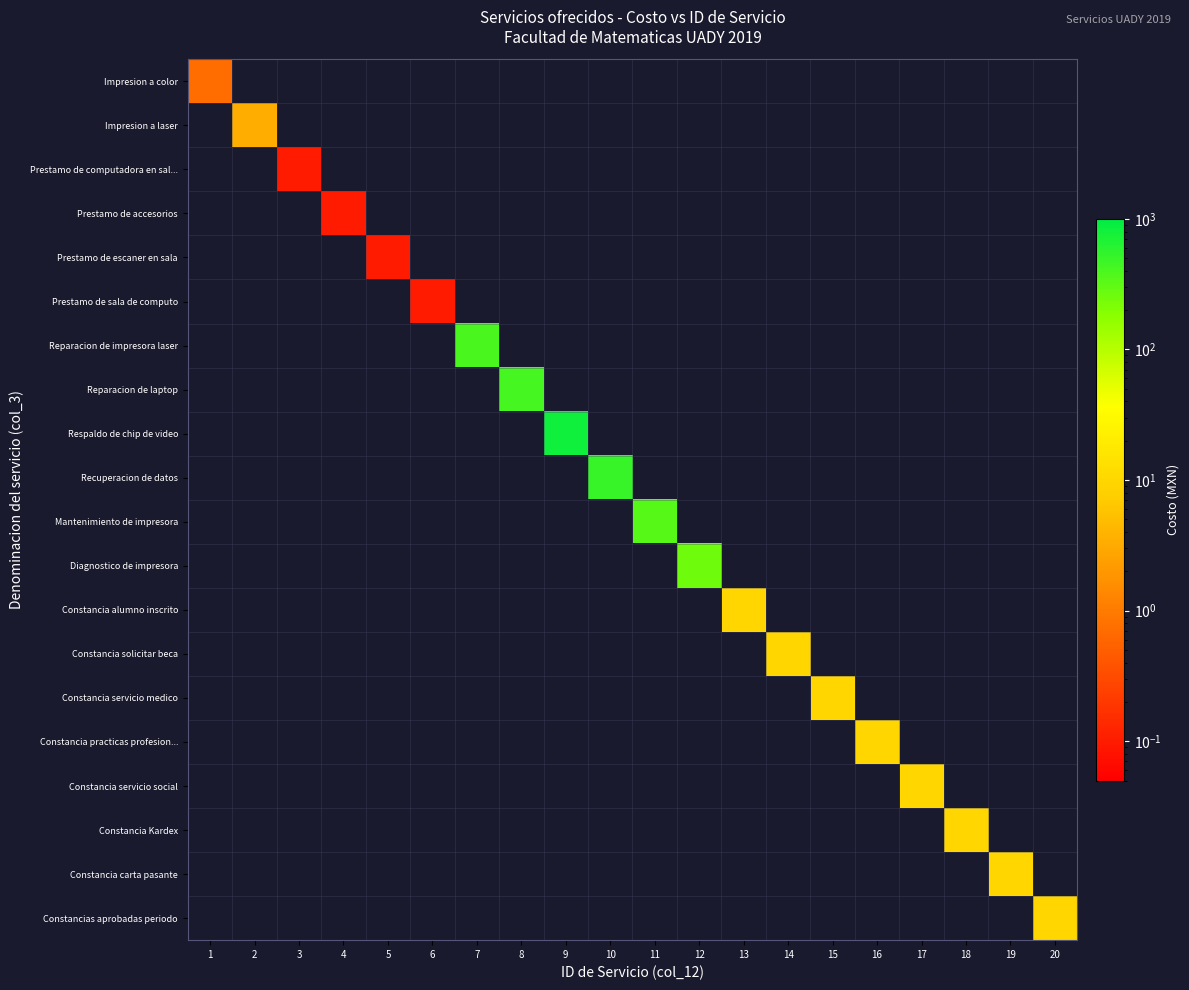

What is the total value across all series at 15?

10.0